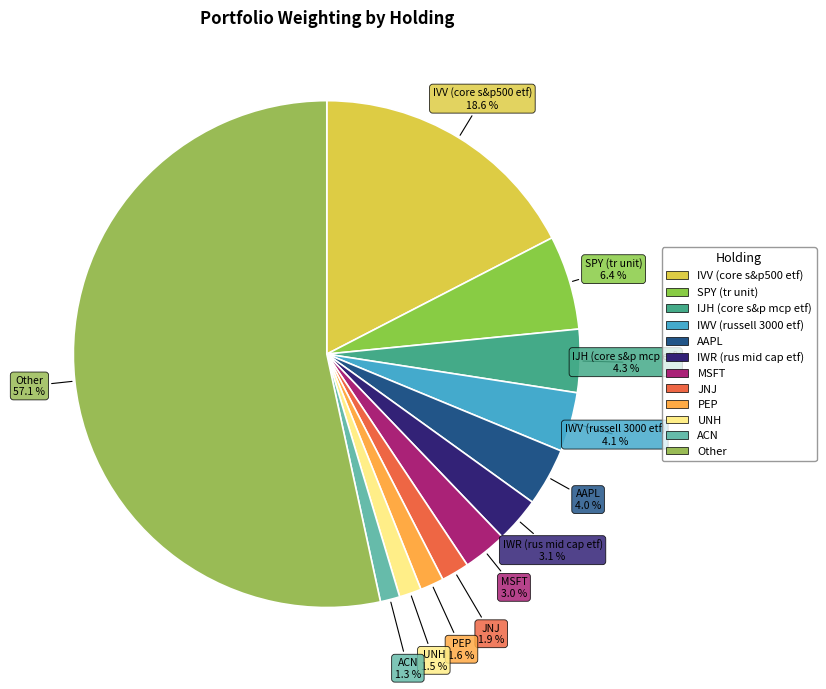

Combined, do JNJ and IWV (russell 3000 etf) account for over 50%?

No